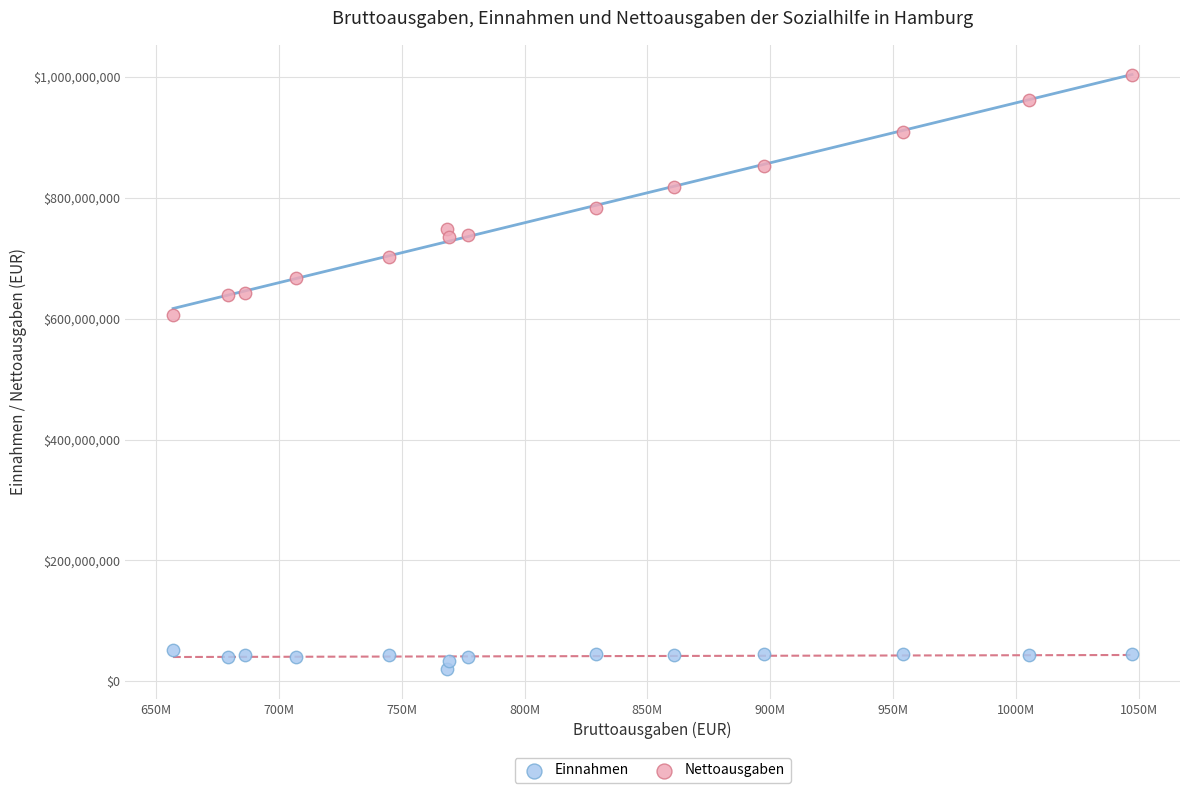

Which series has the largest Y range (max minus min)?

Nettoausgaben